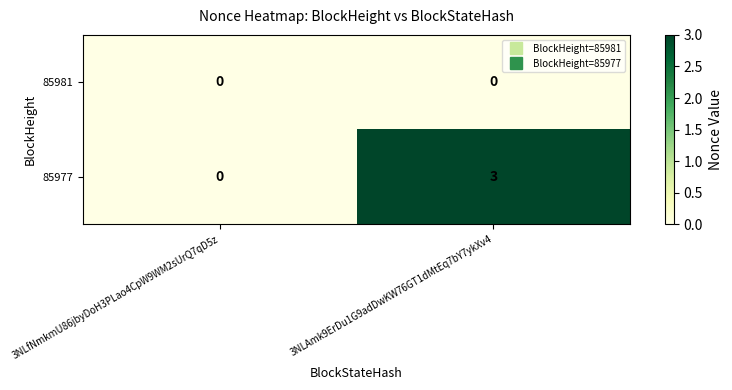

At which category is the sum across all series the highest?

3NLAmk9ErDu1G9adDwKW76GT1dMtEq7bY7ykXv4